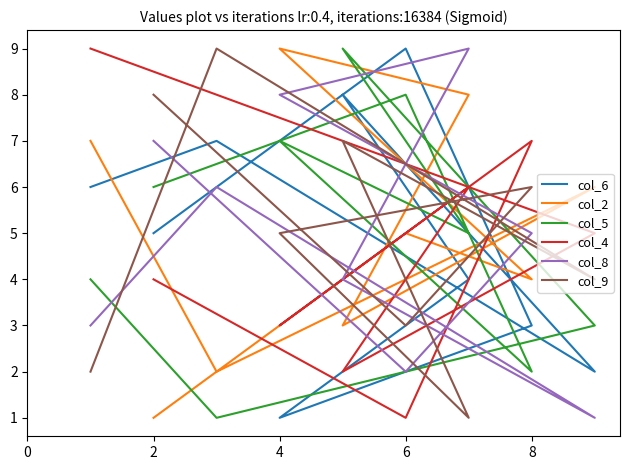

True or false: col_5 and col_8 cross at least once.

True